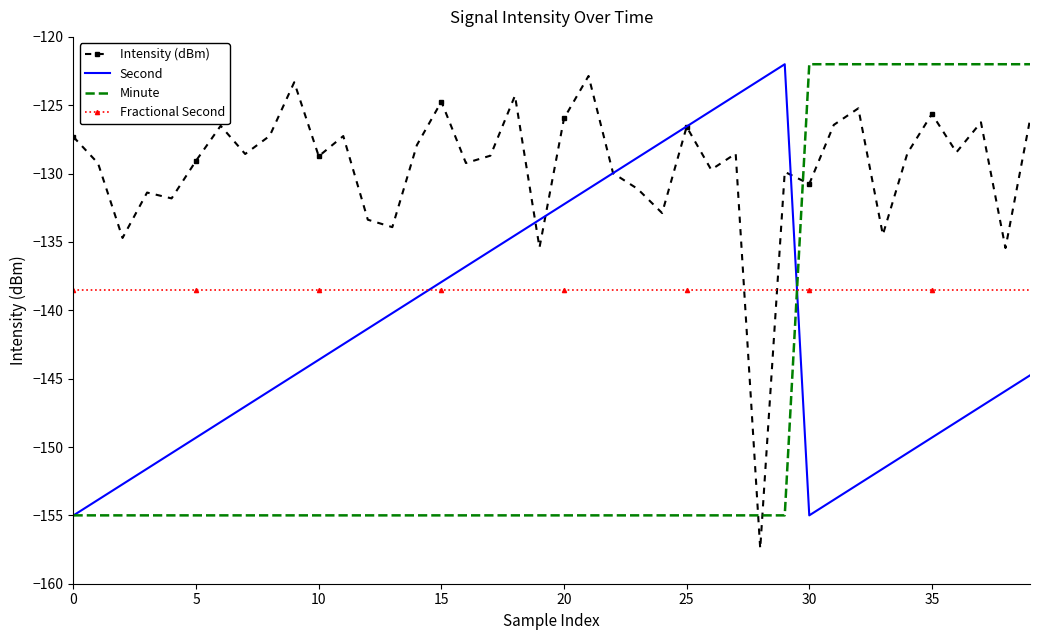

How many categories are shown in the chart?

40